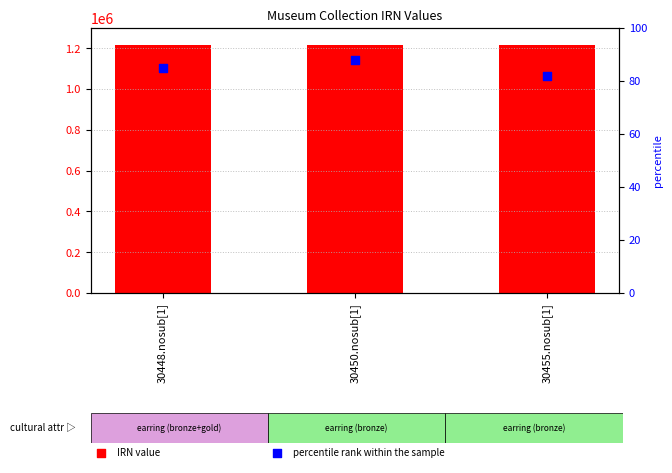

Is the value of IRN value at 30450.nosub[1] greater than the value of percentile rank within the sample at 30448.nosub[1]?

Yes